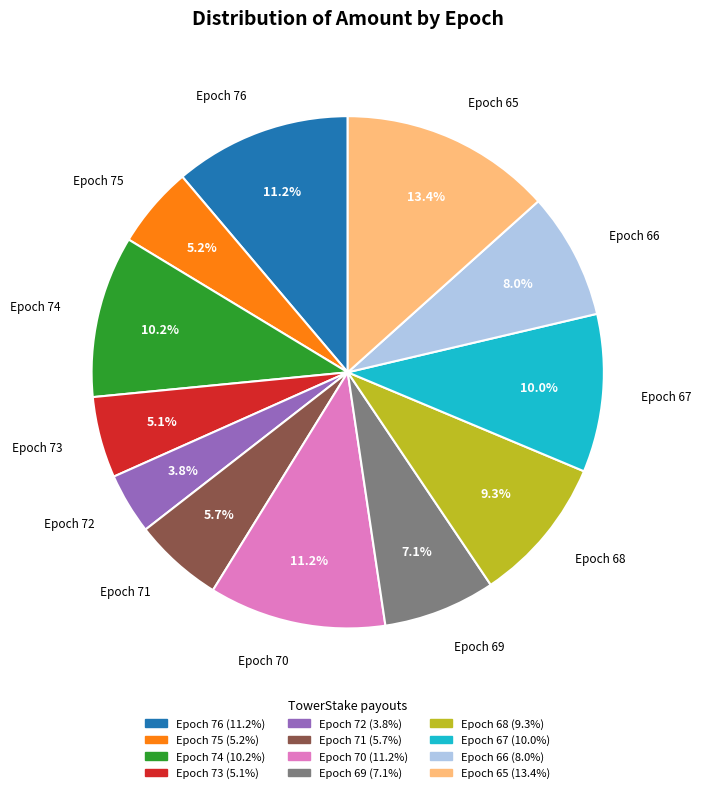

What is the ratio of the value at Epoch 65 to the value at Epoch 70?

1.2